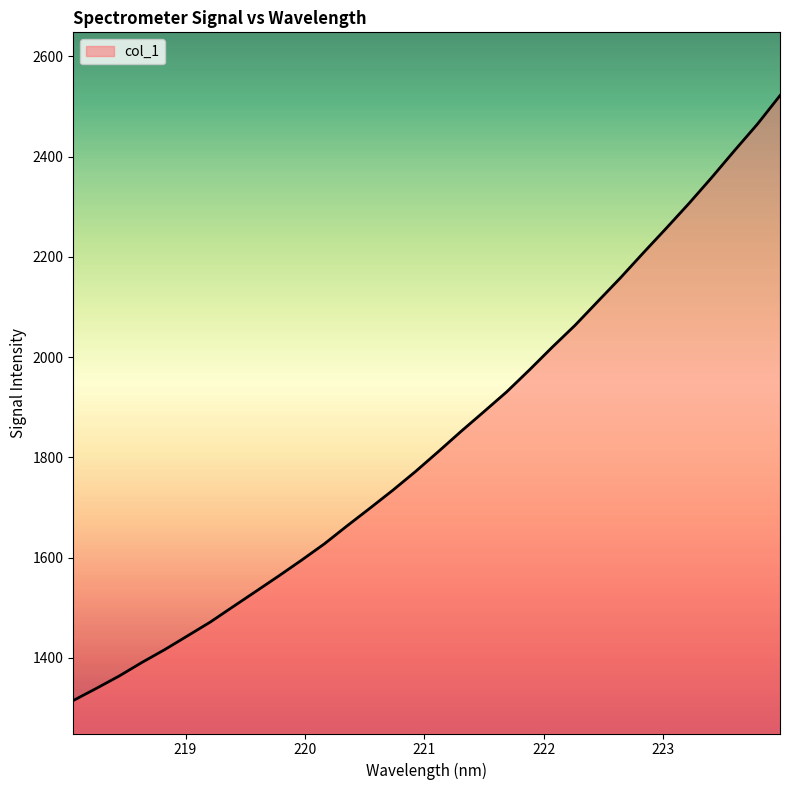

What is the difference between the maximum and minimum values?

1206.5